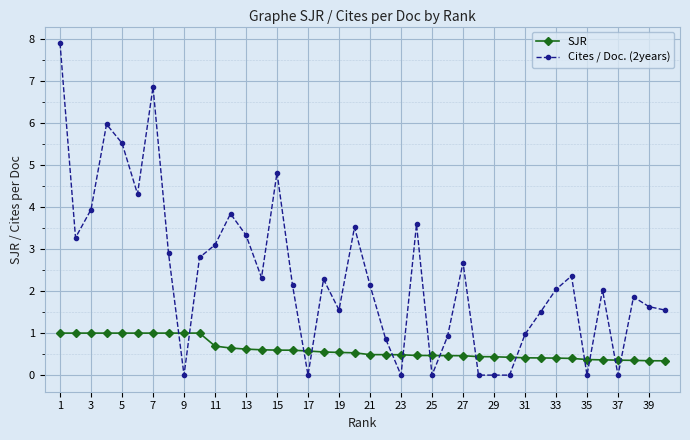

In Cites / Doc. (2years), how many points are higher than both neighbors (excluding endpoints)?

11